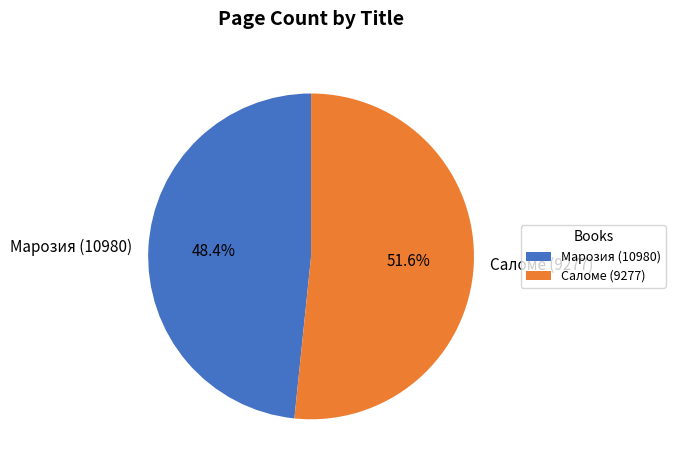

How many segments does this pie chart have?

2